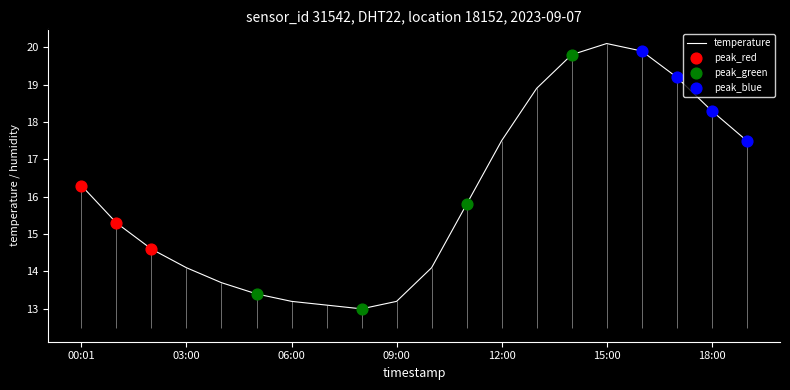

Which has a higher value, 00:01 or 12:00?

12:00